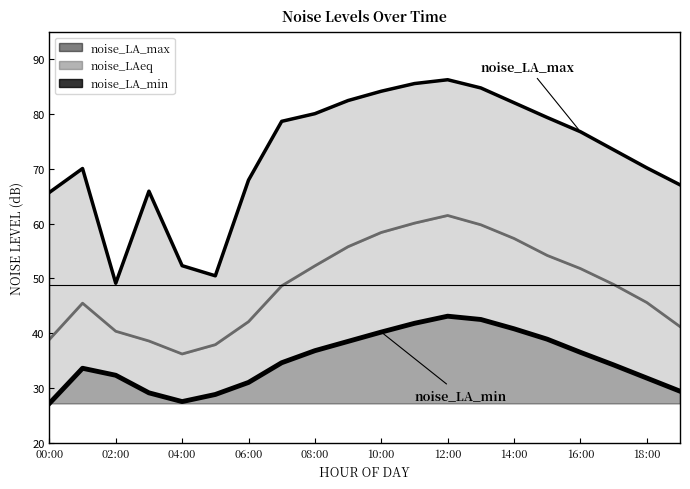

True or false: noise_LAeq has more than 0 points higher than both neighbors.

True